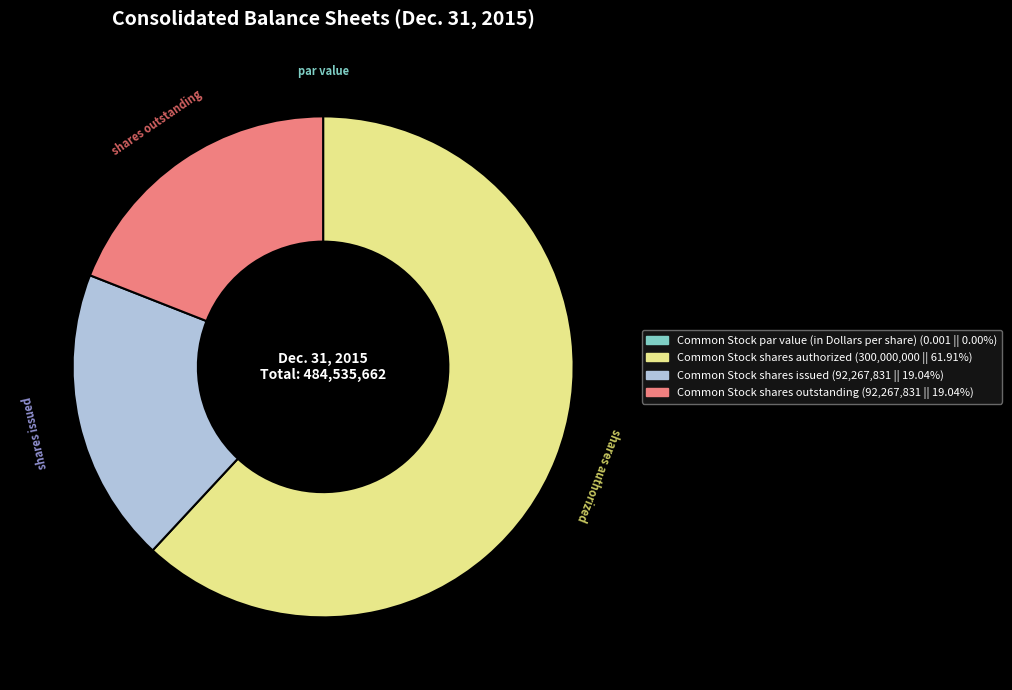

Which has a higher value, Common Stock shares outstanding or Common Stock shares authorized?

Common Stock shares authorized